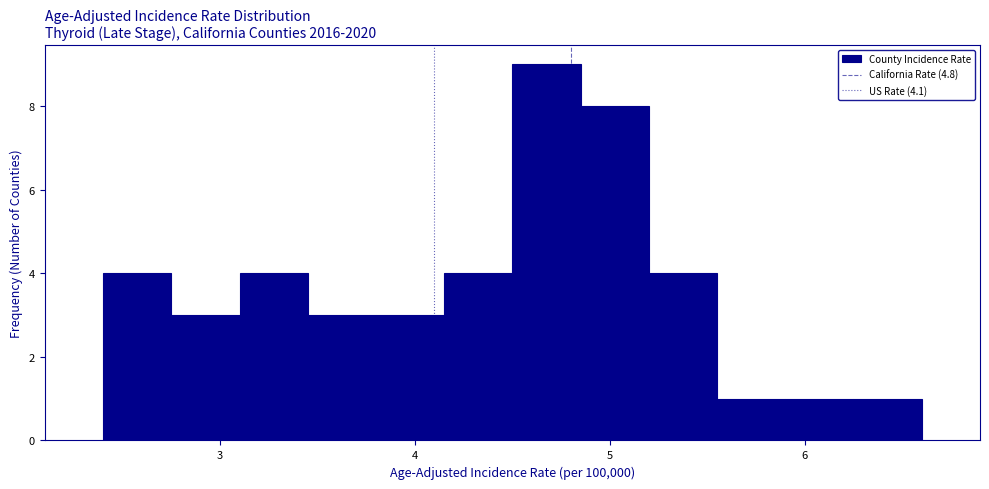

Around what value on the x-axis is the tallest bar? Give the approximate position of its centre, as read against the axis.

4.7